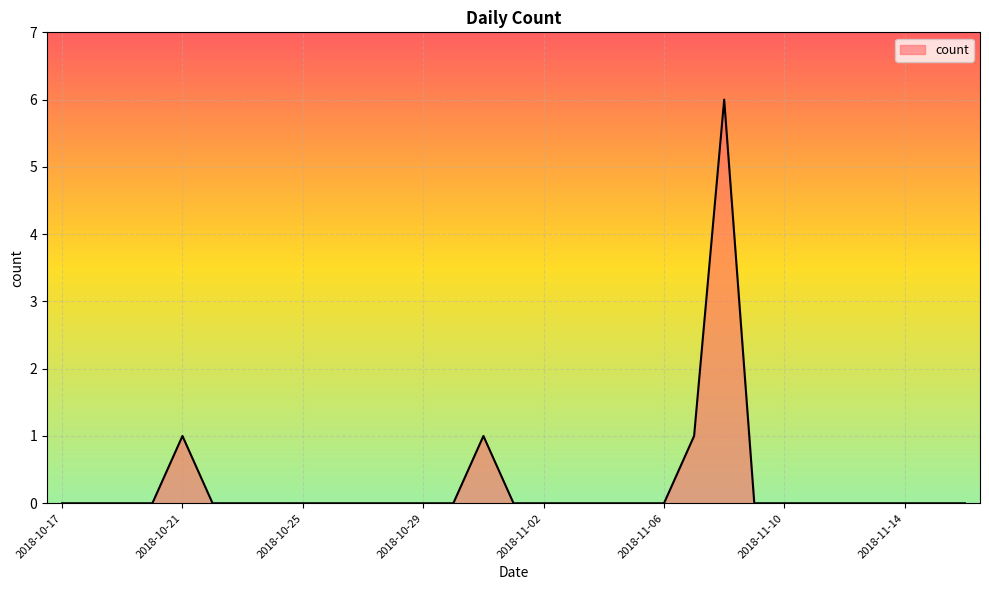

Count the number of categories in the chart.

31